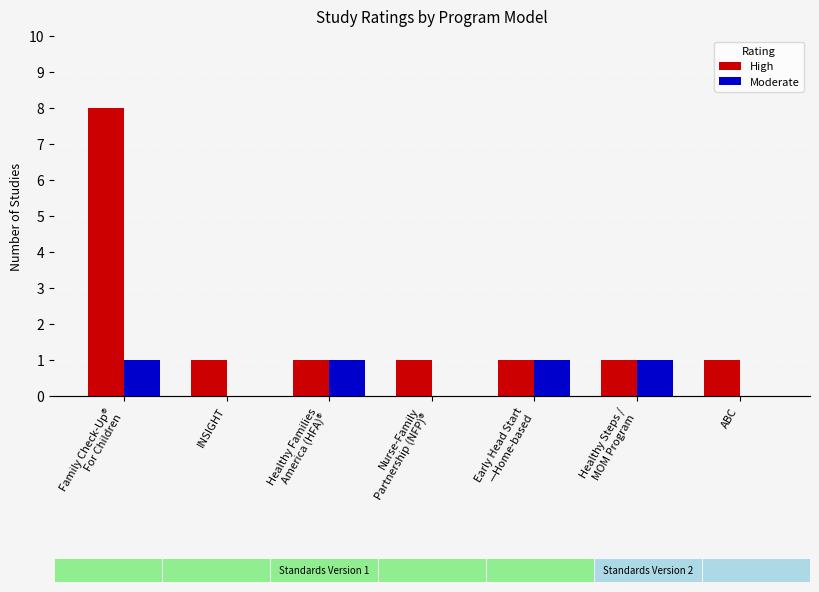

Reading right to left, list all the values displayed in this chart.

High: 1	1	1	1	1	1	8
Moderate: 0	1	1	0	1	0	1